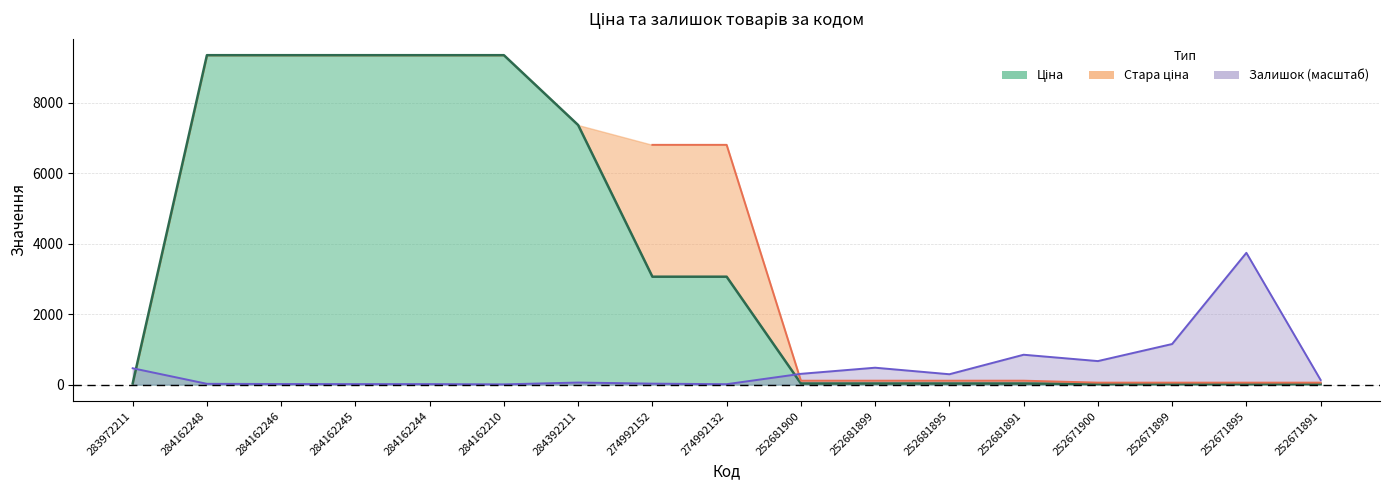

Where does the Залишок series first go above 131?

283972211